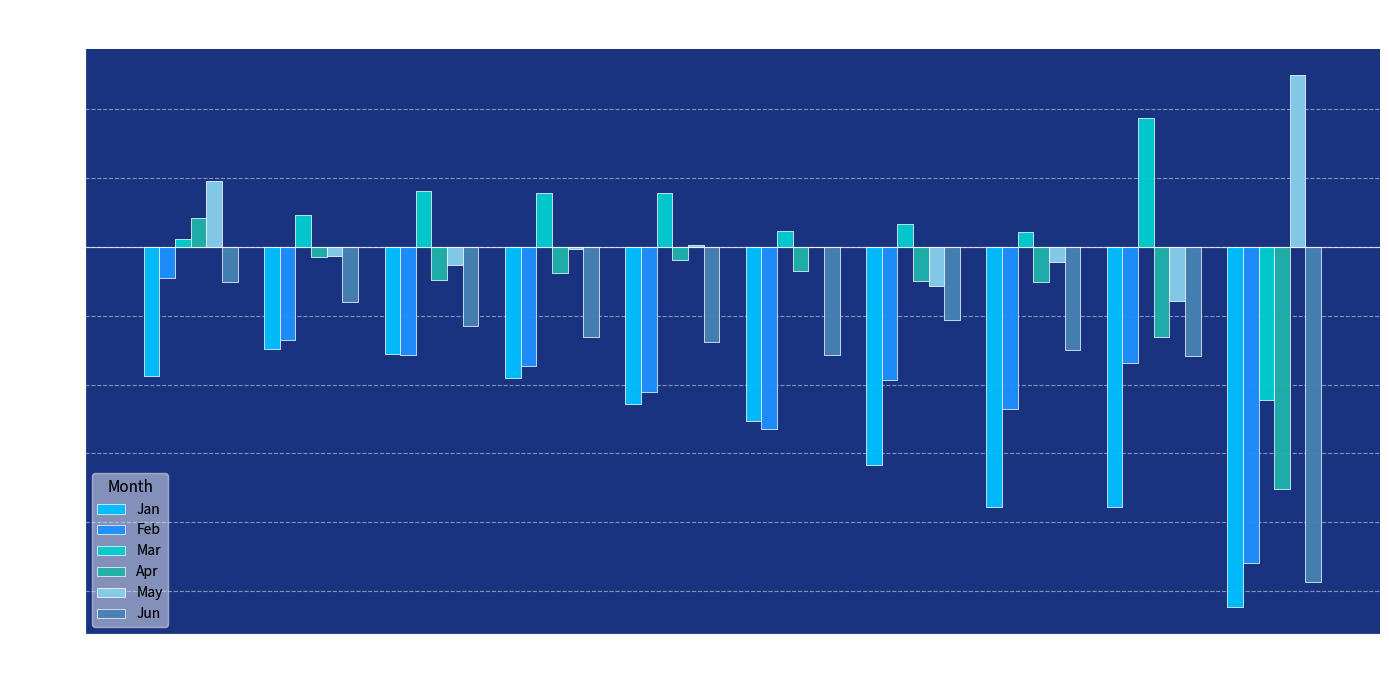

At which label is Jan closest to 0?

pct15